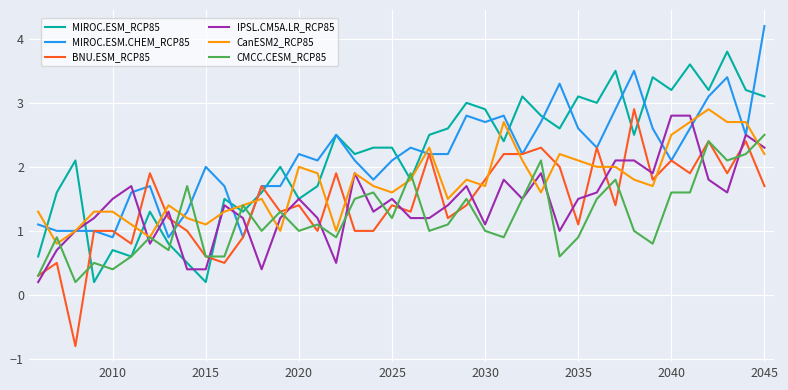

What is the lowest value of the MIROC.ESM.CHEM_RCP85 series?

0.9